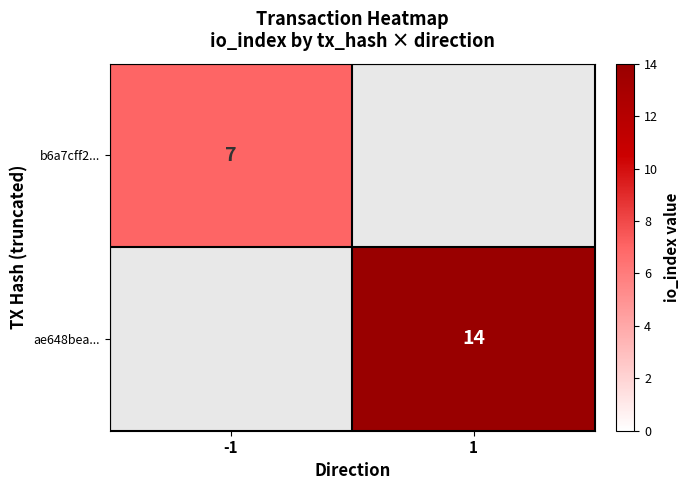

Is the value of ae648bea... at 1 greater than the value of b6a7cff2... at -1?

Yes